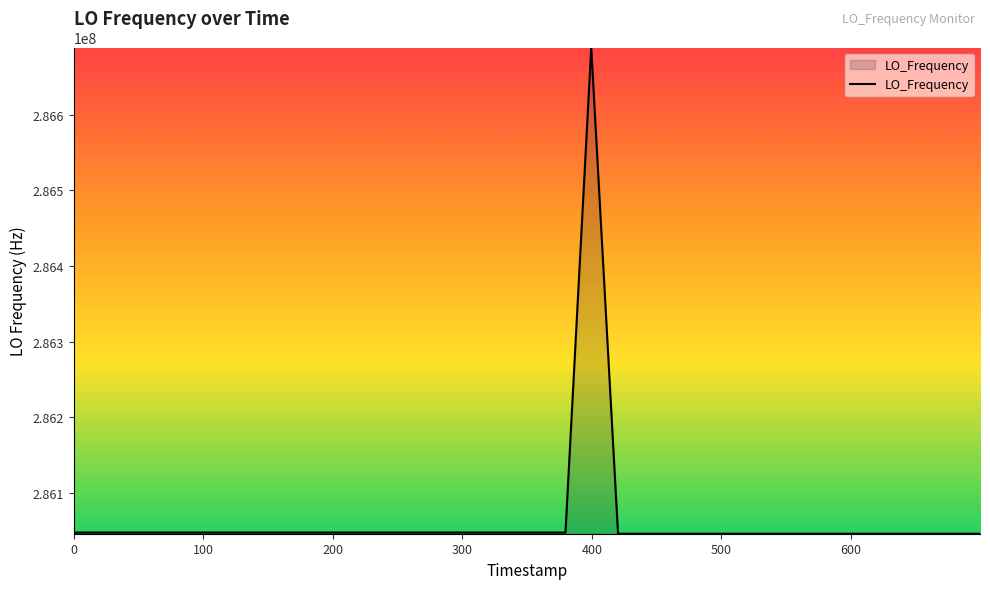

What is the smallest value displayed?

286045515.0